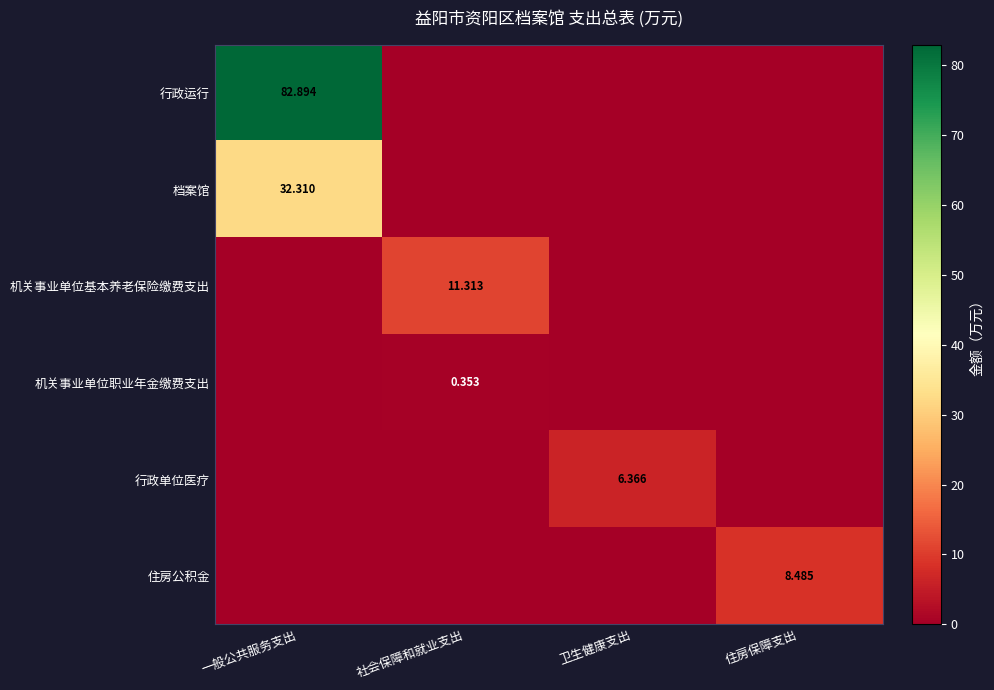

What is the sum of the 住房公积金 values at 住房保障支出 and 卫生健康支出?

8.5